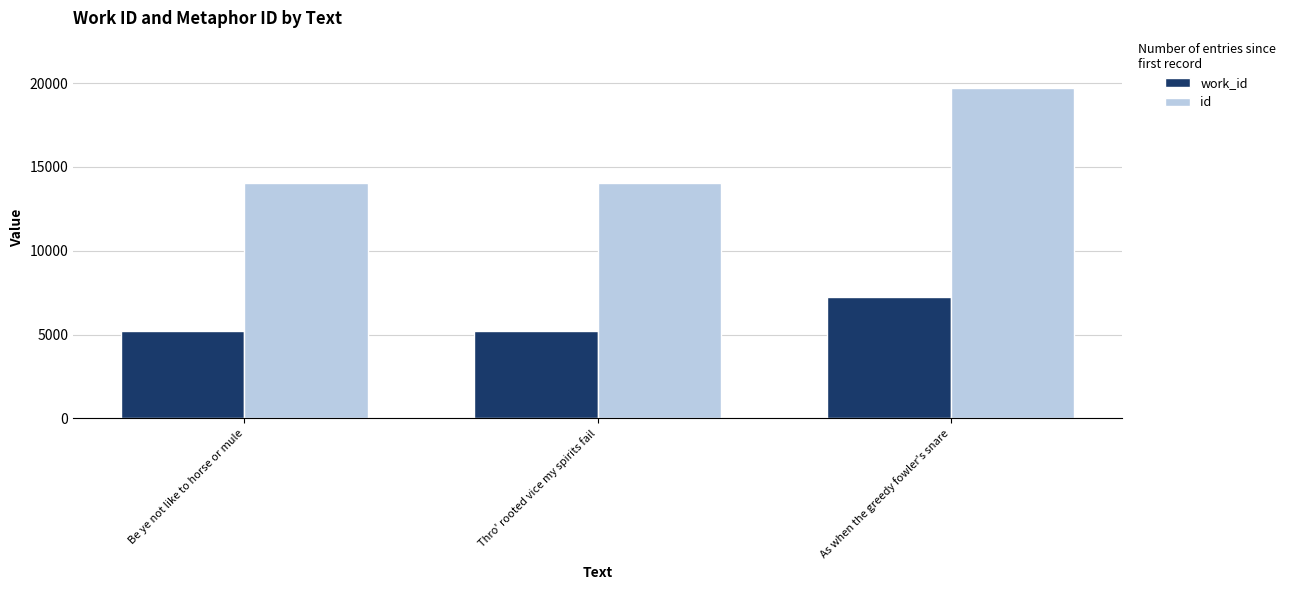

Rank the series by their maximum value, from highest to lowest.

id, work_id